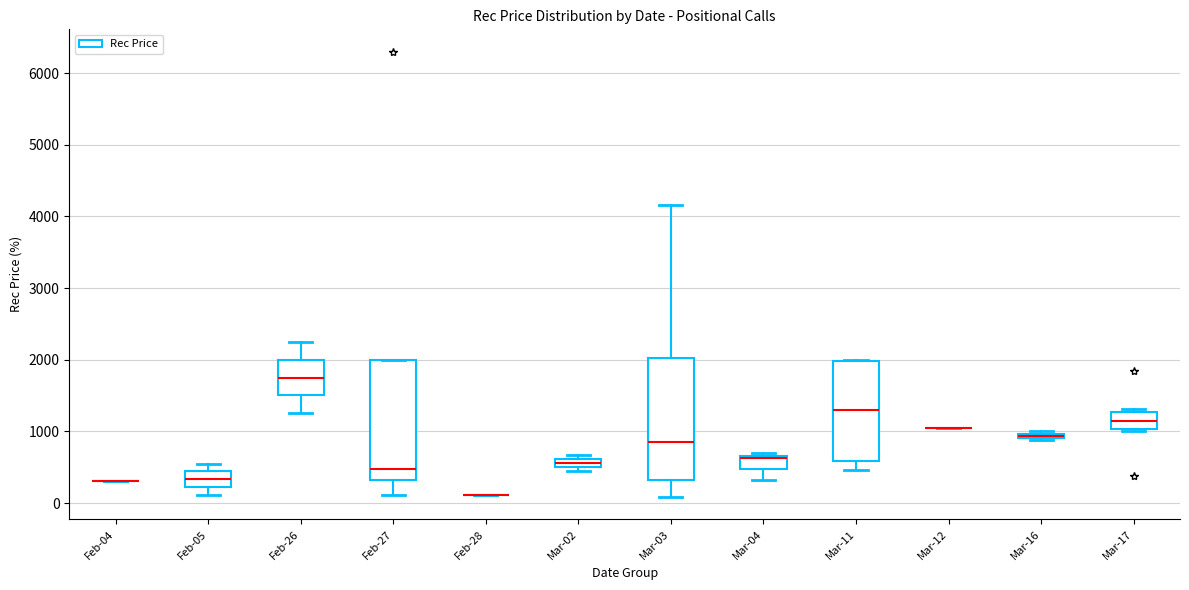

Where does the lower whisker of the box for Mar-11 end on the y-axis? The values are not printed on the chart, so give them approximately, as read against the axis.

500